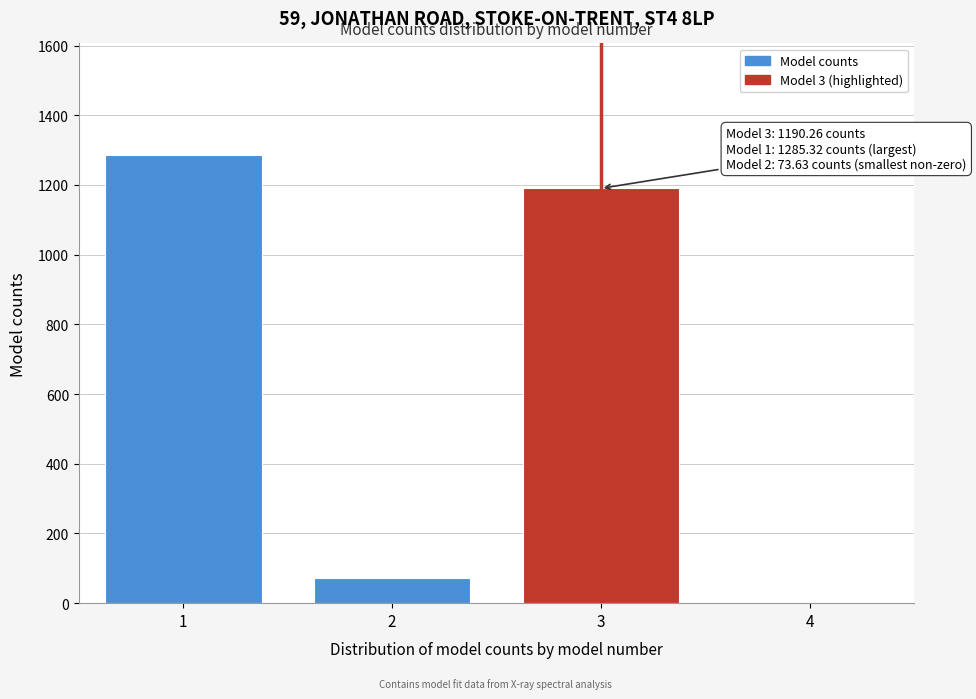

Reading left to right, extract all data points from this chart.

1=1285.3	2=73.6	3=1190.3	4=0.0